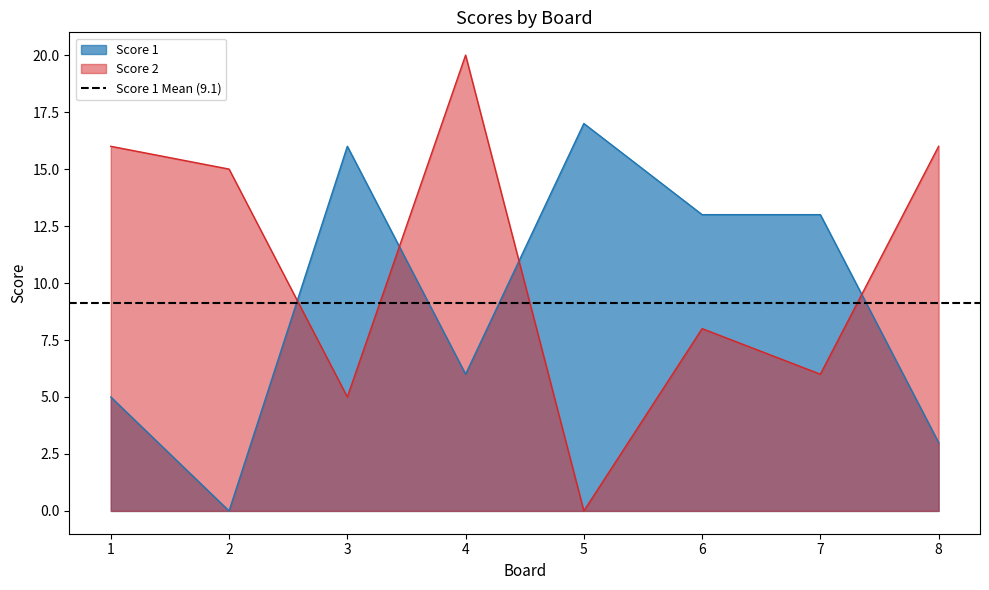

At which category is the sum across all series the highest?

4